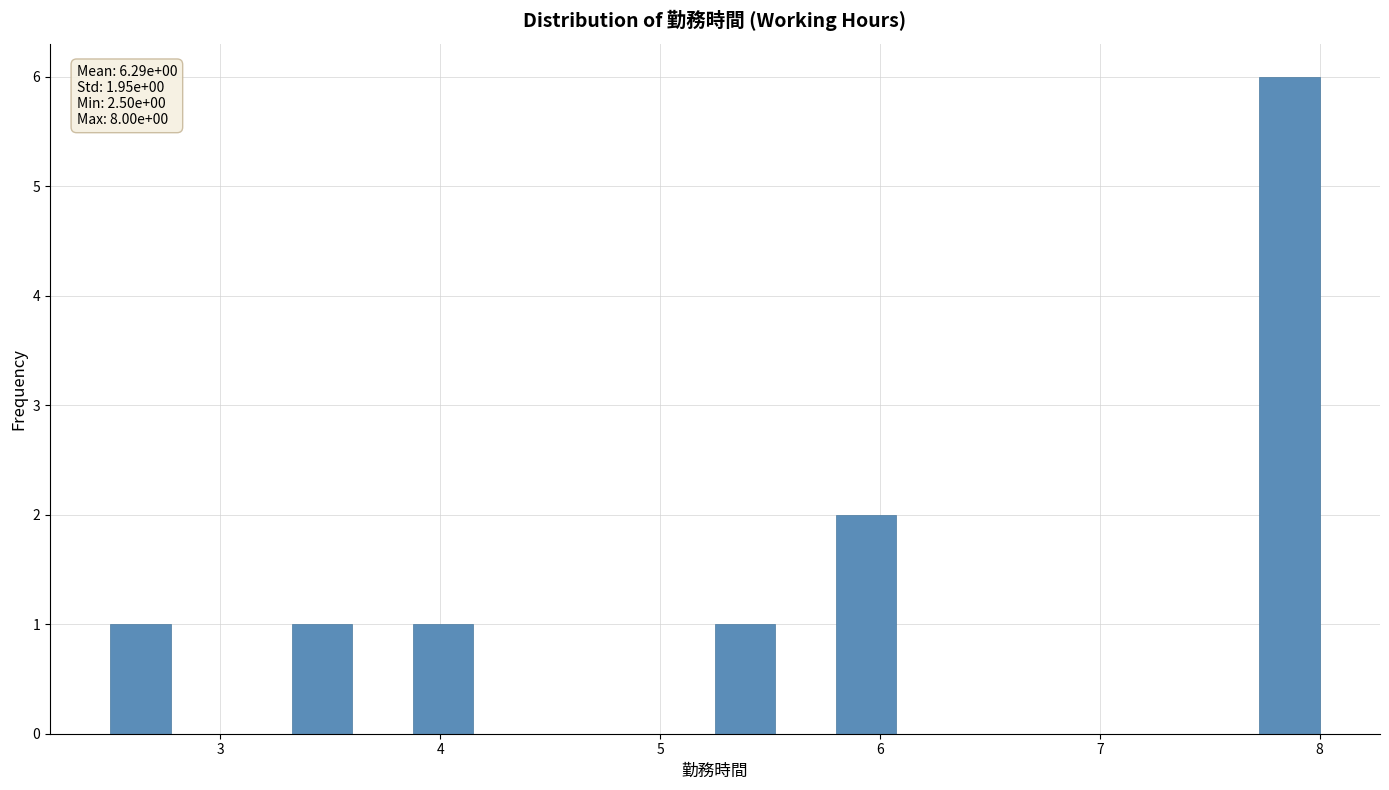

Around what value on the x-axis is the tallest bar? Give the approximate position of its centre, as read against the axis.

7.9